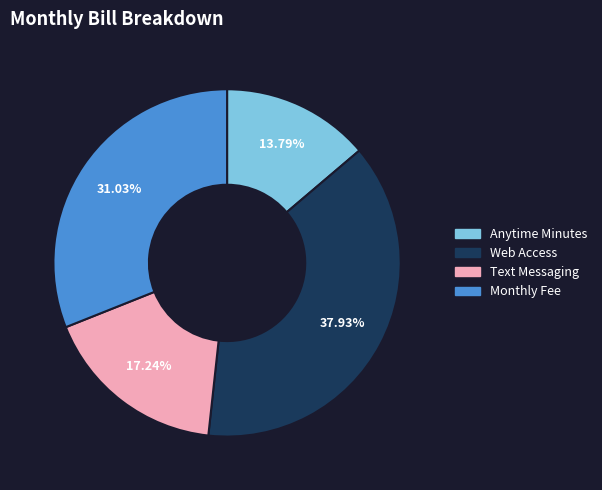

Which slice is the largest?

Web Access